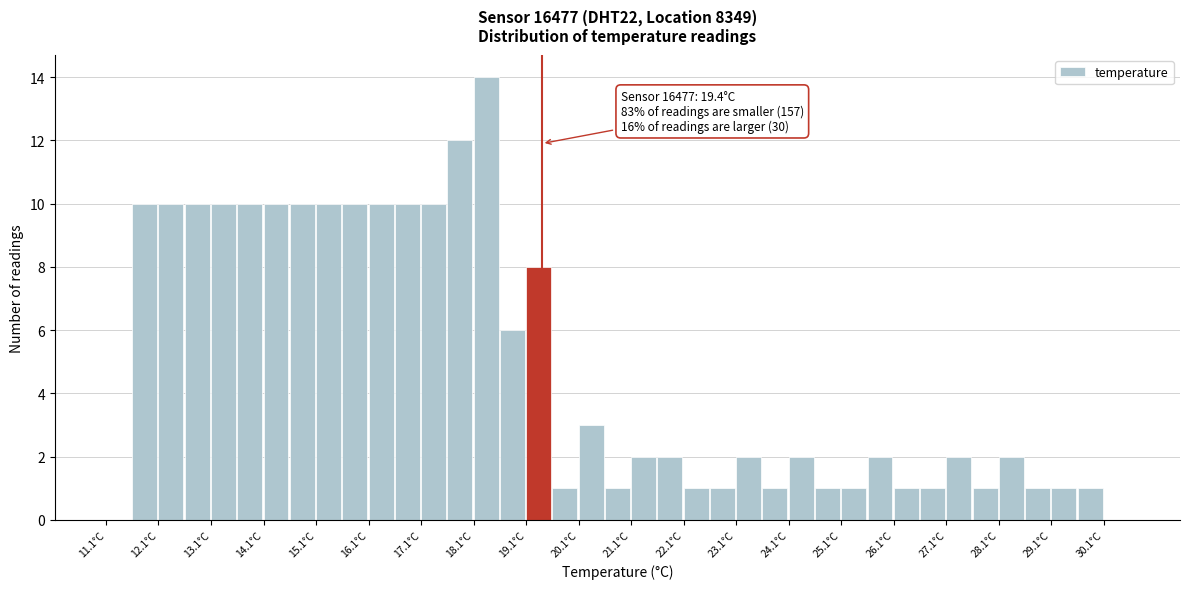

Which range on the x-axis has the tallest bar?

18.1 to 18.6